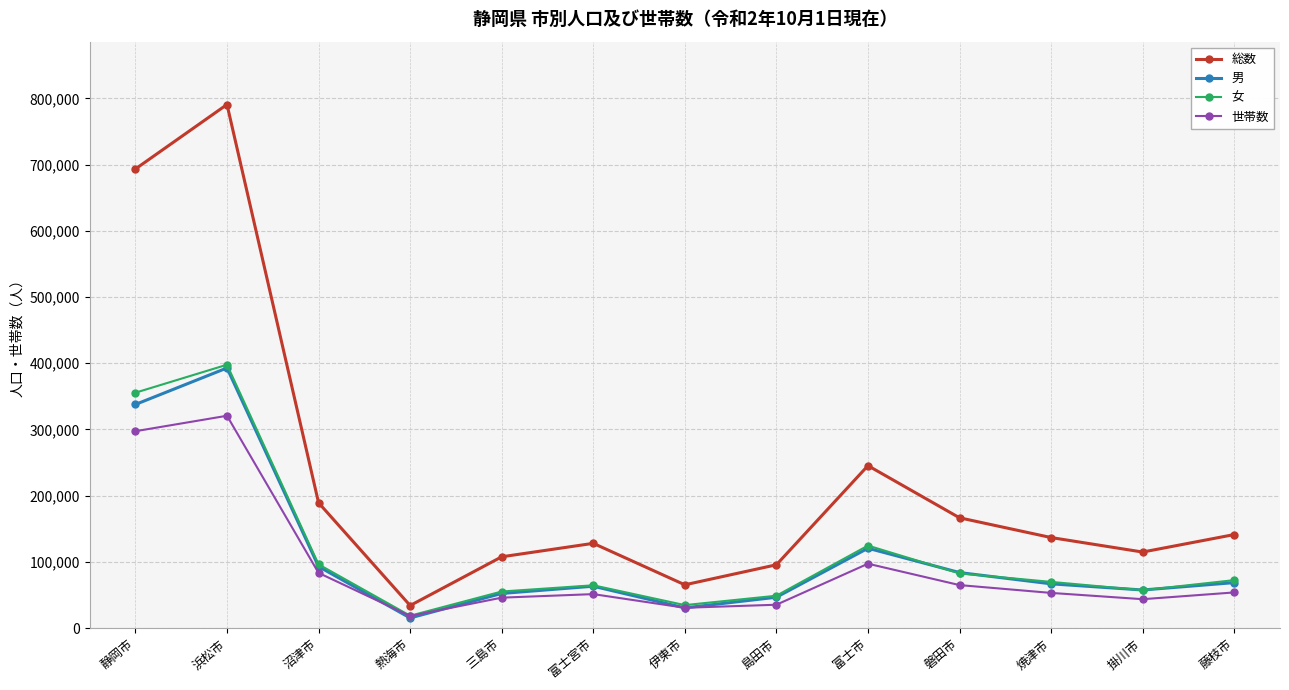

How many data points in 総数 are less than 136845?

6